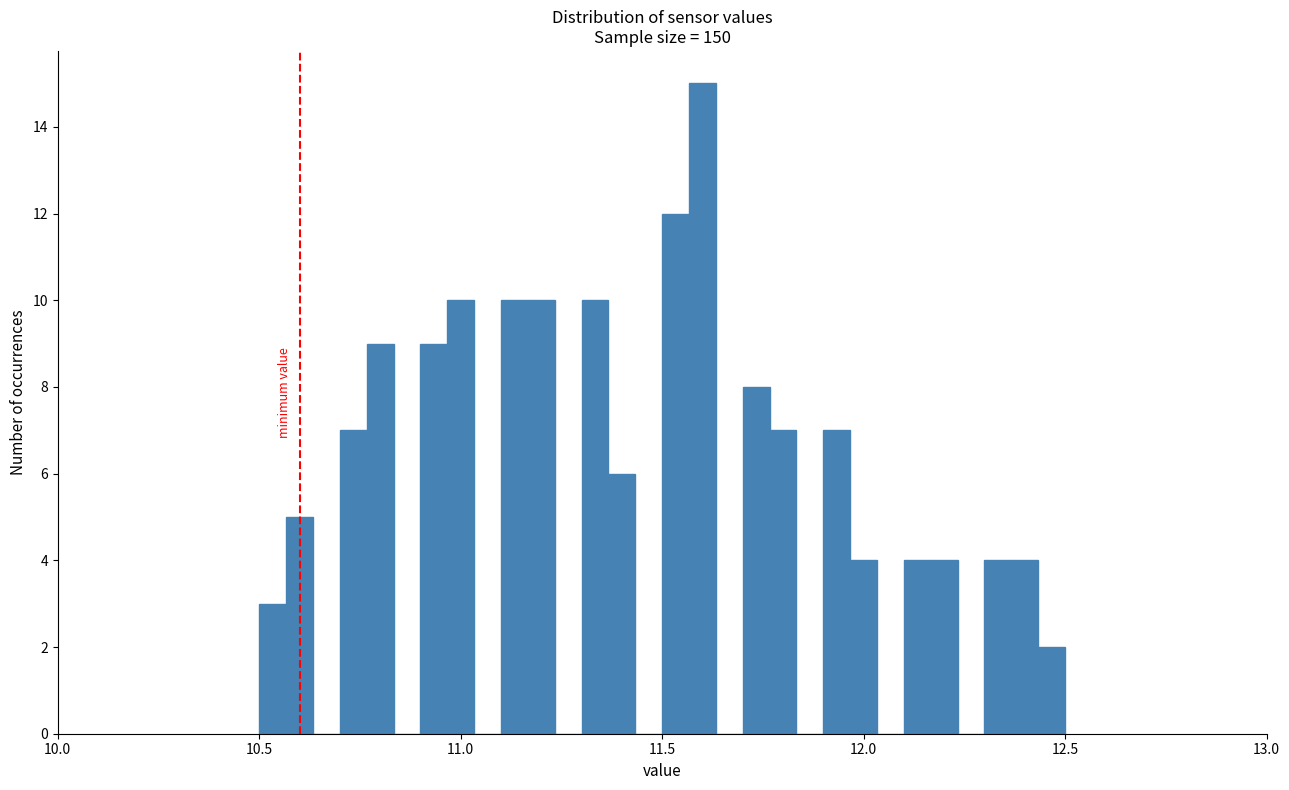

Around what value on the x-axis is the tallest bar? Give the approximate position of its centre, as read against the axis.

11.60